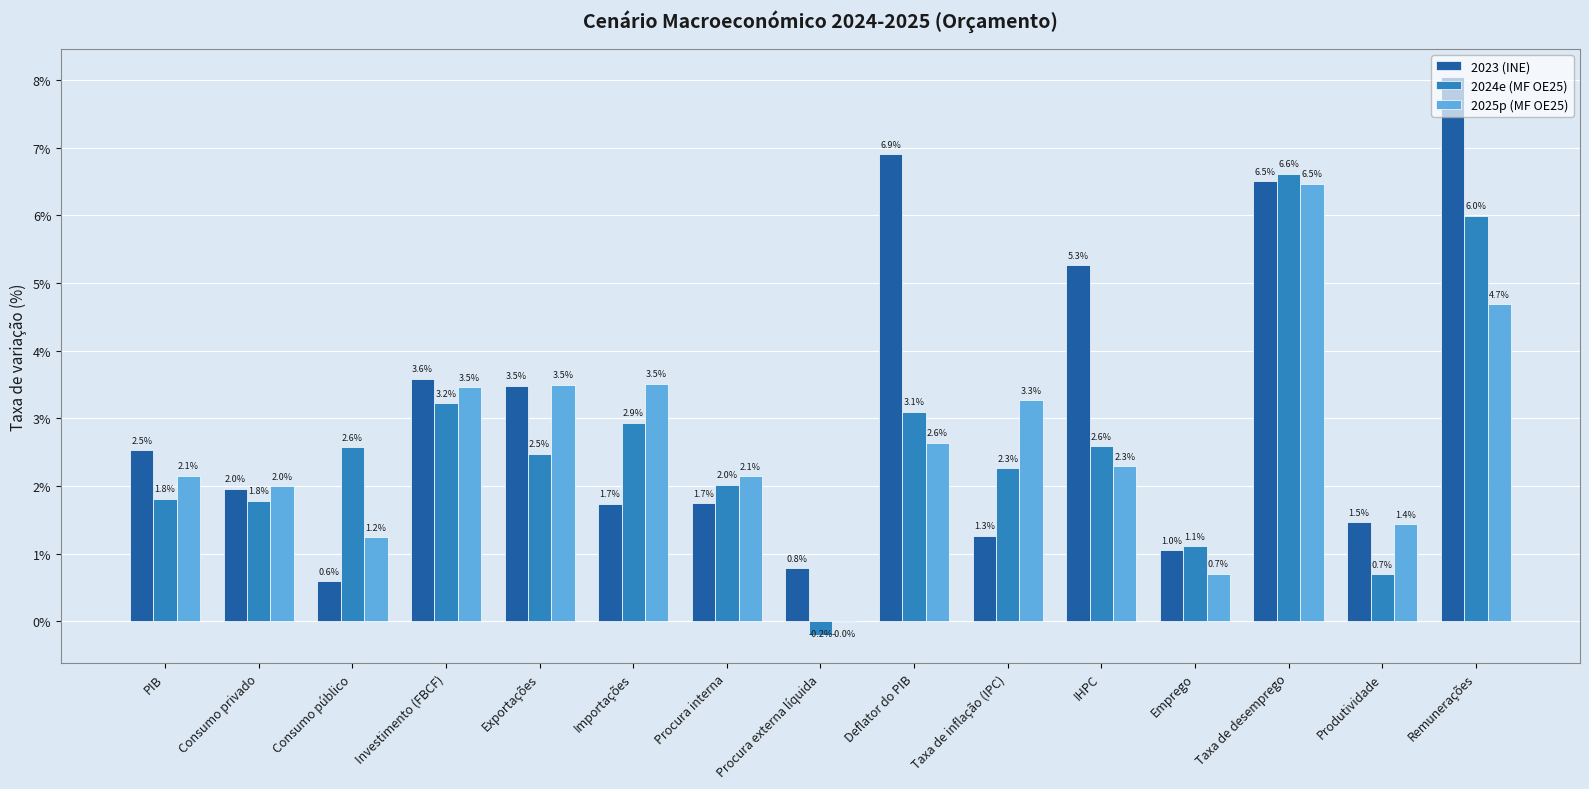

The 2025p (MF OE25) series shows 6.5 at Taxa de desemprego. True or false?

True